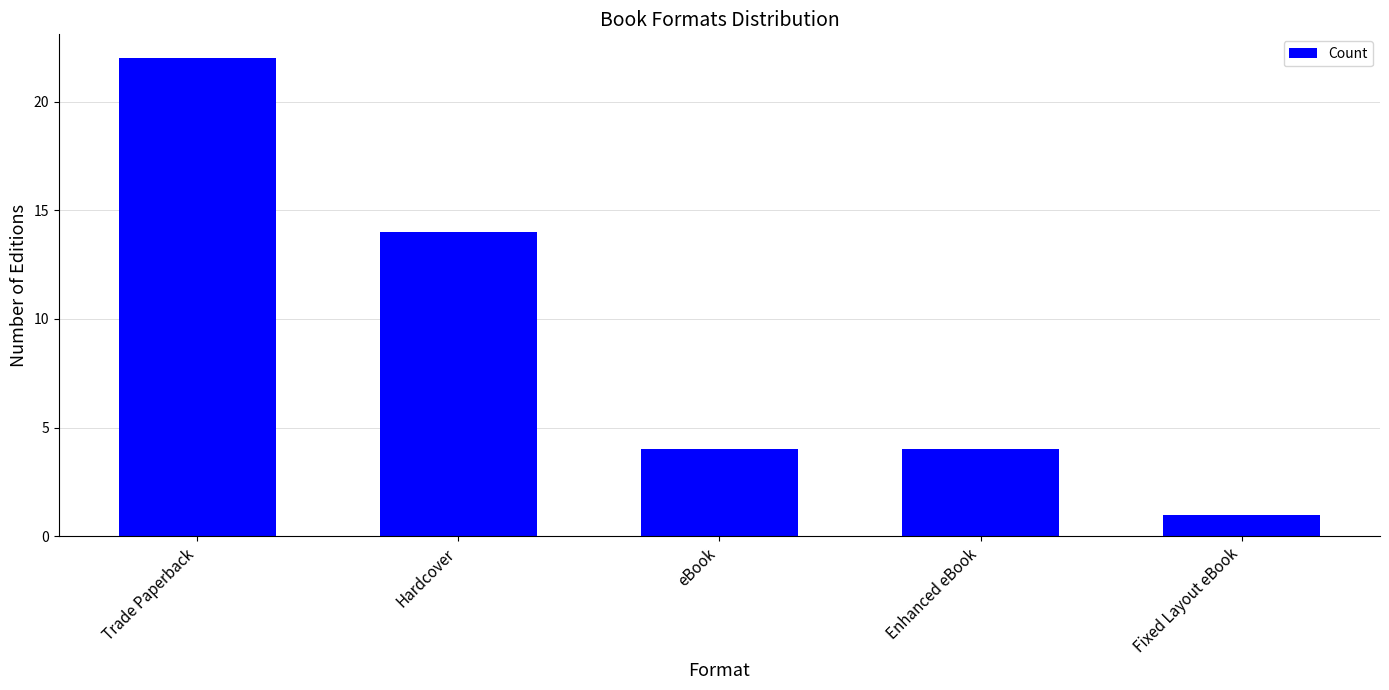

Reading left to right, transcribe all the data shown in this chart.

Trade Paperback=22	Hardcover=14	eBook=4	Enhanced eBook=4	Fixed Layout eBook=1